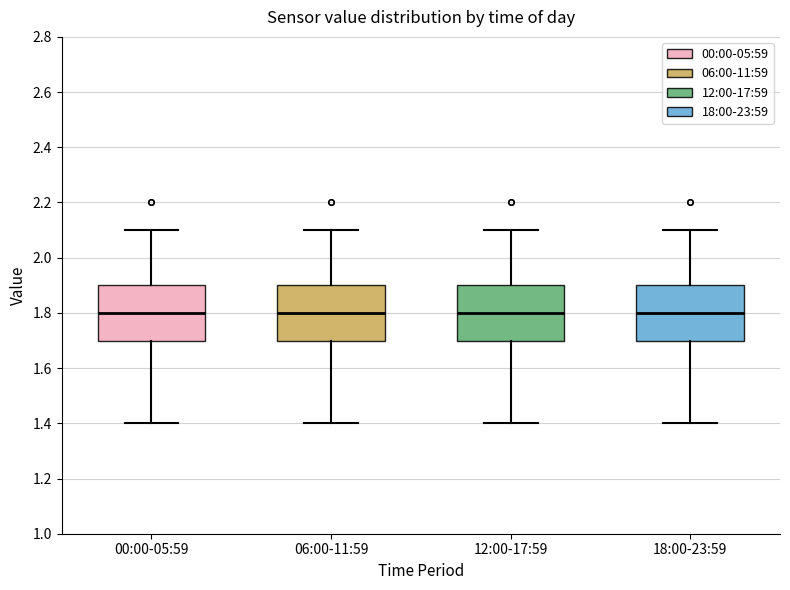

Reading left to right, read every box against the y-axis: the position of its median line, the range the box covers, and the ends of its whiskers. The values are not printed on the chart, so give them approximately, as read against the axis.

00:00-05:59: median 1.8, box 1.7 to 1.9, whiskers 1.4 to 2.1
06:00-11:59: median 1.8, box 1.7 to 1.9, whiskers 1.4 to 2.1
12:00-17:59: median 1.8, box 1.7 to 1.9, whiskers 1.4 to 2.1
18:00-23:59: median 1.8, box 1.7 to 1.9, whiskers 1.4 to 2.1